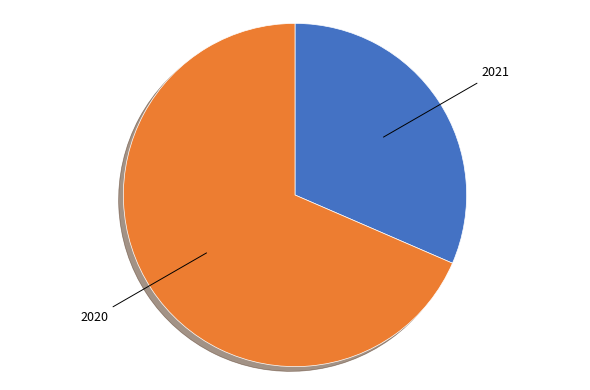

Is the sum of 2021 and 2020 greater than half?

Yes